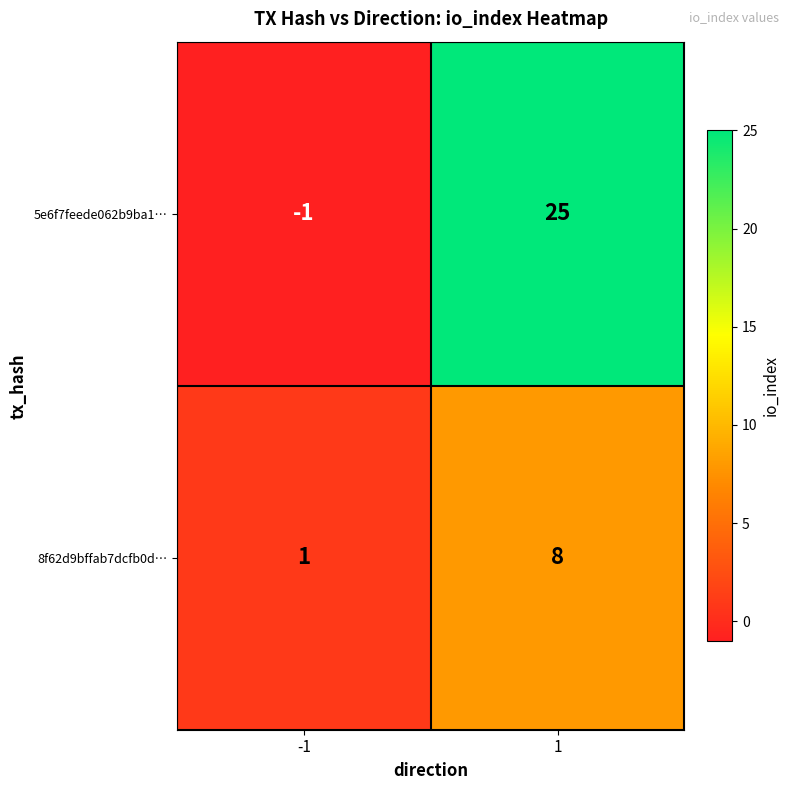

True or false: 5e6f7feede062b9ba1… has a value of 25 at 1.

True